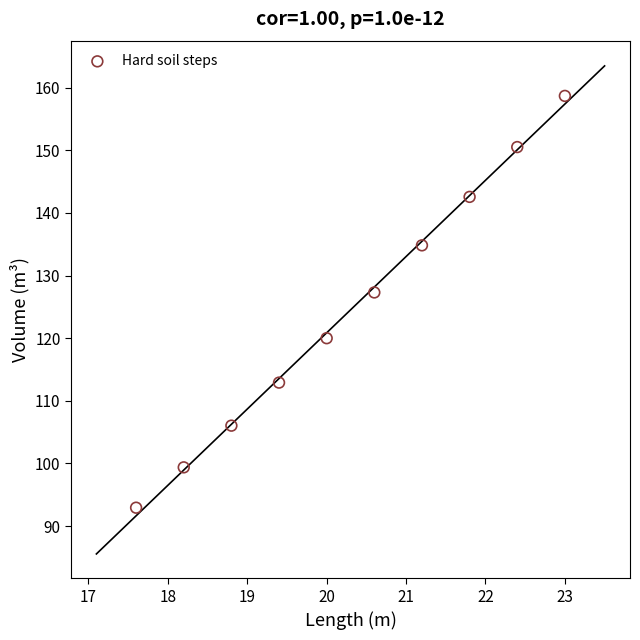

What Y value in the scatter plot is closest to 125?

127.3